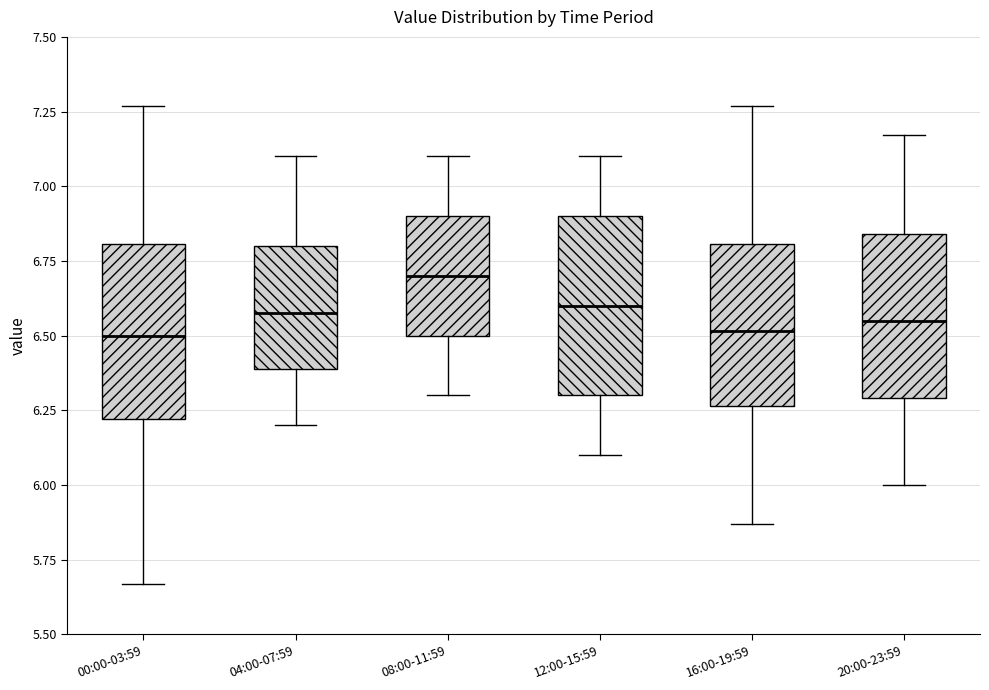

Reading left to right, transcribe this box plot: for each box, give where its median line is, the range the box spans, and where its two whiskers end, as read against the y-axis. The values are not printed on the chart, so give them approximately, as read against the axis.

00:00-03:59: median 6.50, box 6.20 to 6.80, whiskers 5.65 to 7.25
04:00-07:59: median 6.60, box 6.40 to 6.80, whiskers 6.20 to 7.10
08:00-11:59: median 6.70, box 6.50 to 6.90, whiskers 6.30 to 7.10
12:00-15:59: median 6.60, box 6.30 to 6.90, whiskers 6.10 to 7.10
16:00-19:59: median 6.50, box 6.25 to 6.80, whiskers 5.85 to 7.25
20:00-23:59: median 6.55, box 6.30 to 6.85, whiskers 6.00 to 7.15